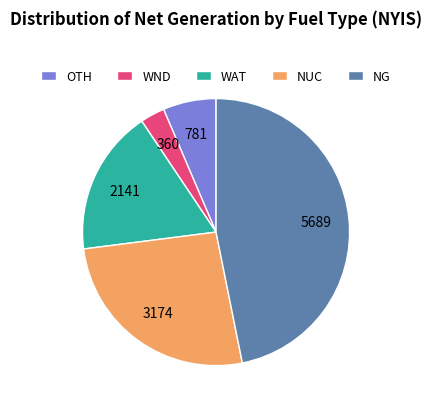

Is there a majority slice in this chart?

No